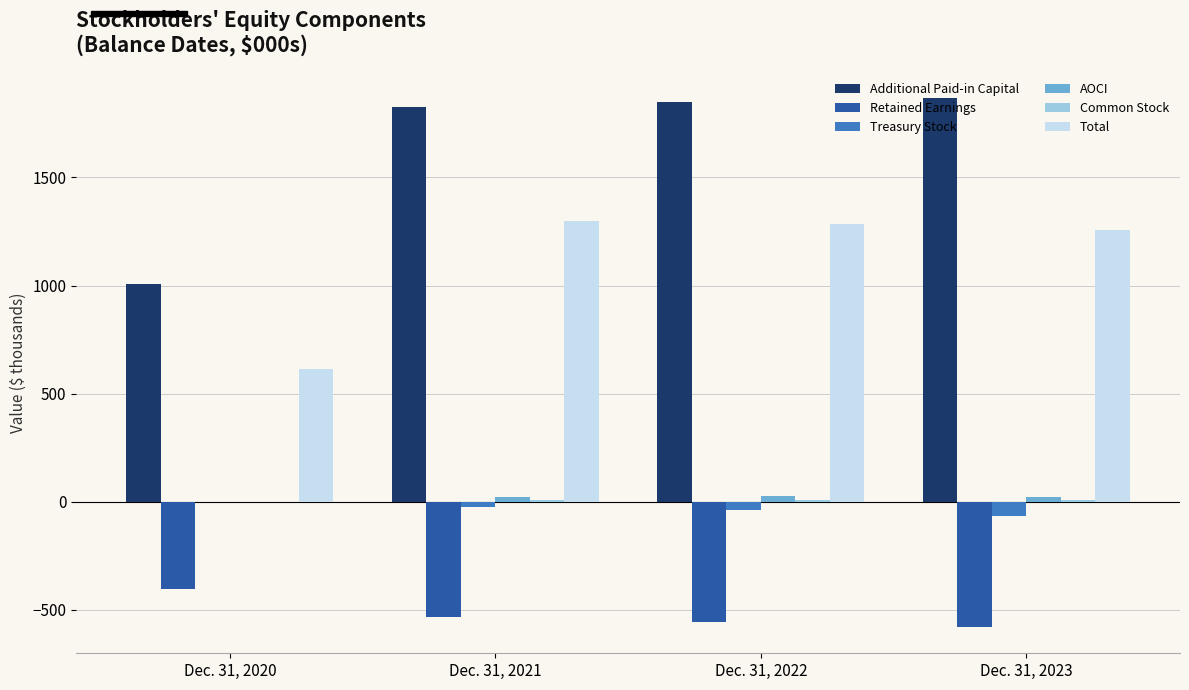

Is the value of Treasury Stock at Dec. 31, 2023 greater than the value of Total at Dec. 31, 2023?

No